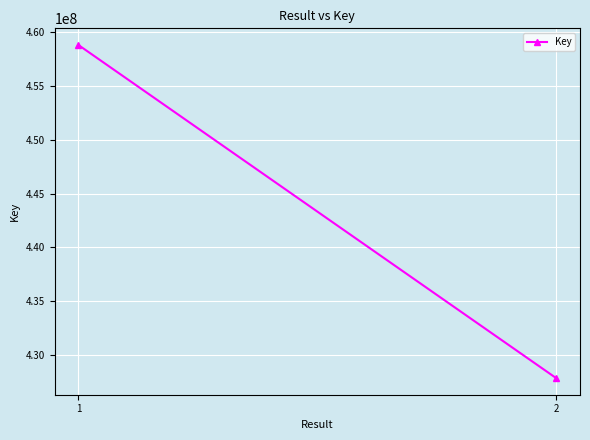

How many lines are shown in the chart?

1